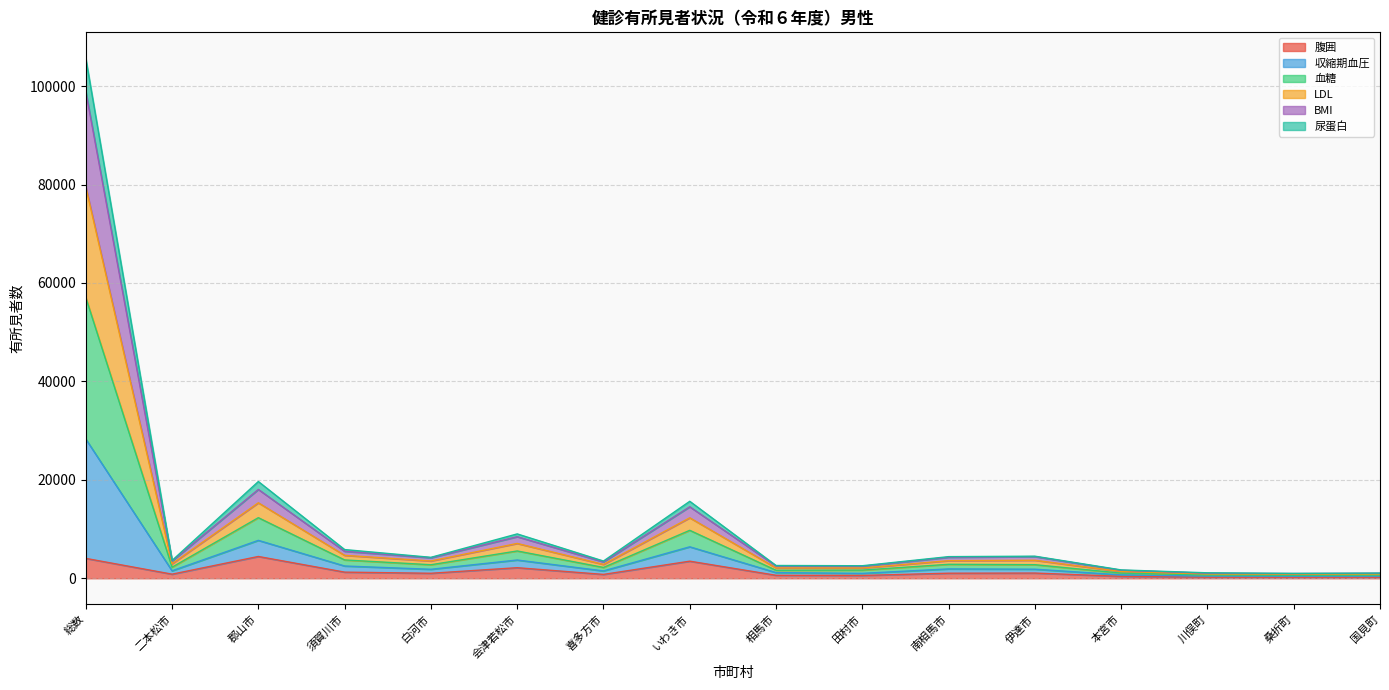

Rank the series by their maximum value, from highest to lowest.

血糖, 収縮期血圧, LDL, BMI, 尿蛋白, 腹囲